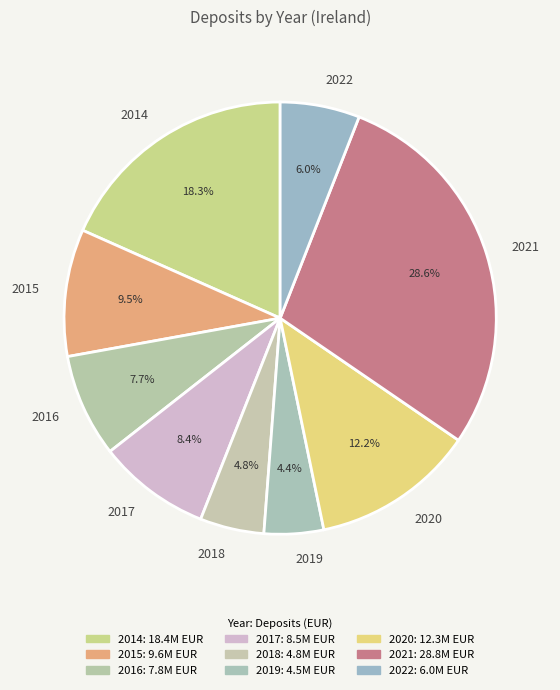

Is 2015 the majority of the pie?

No